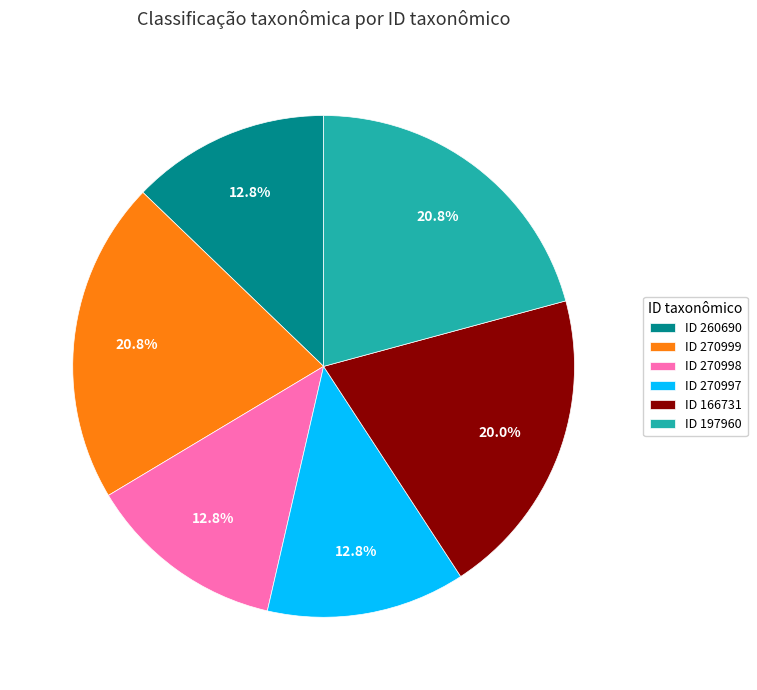

Count the number of slices in the pie.

6